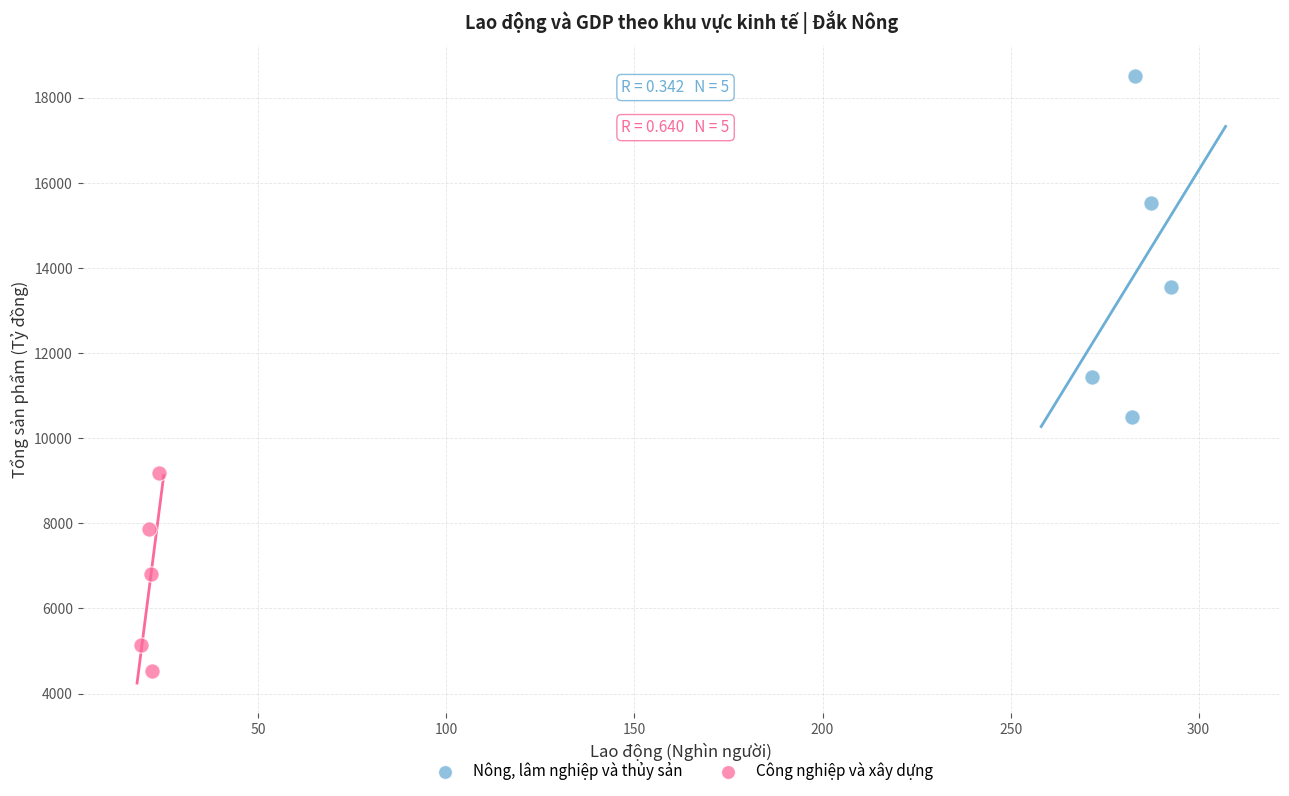

Which series contains the lowest Y value?

Công nghiệp và xây dựng